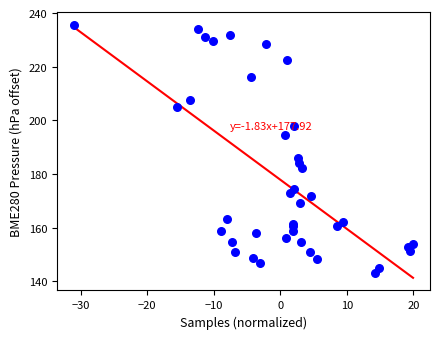

What Y value in the scatter plot is closest to 189?

185.9